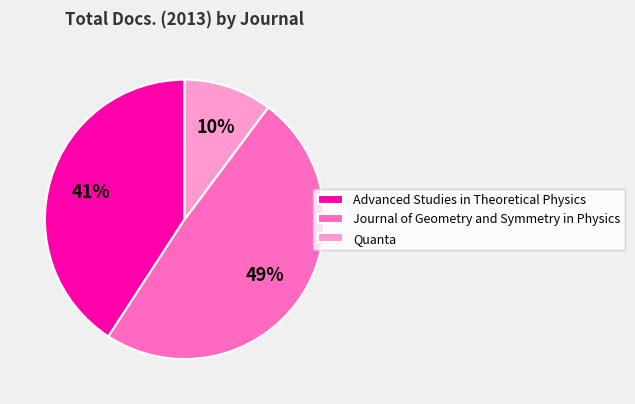

Count the number of slices in the pie.

3